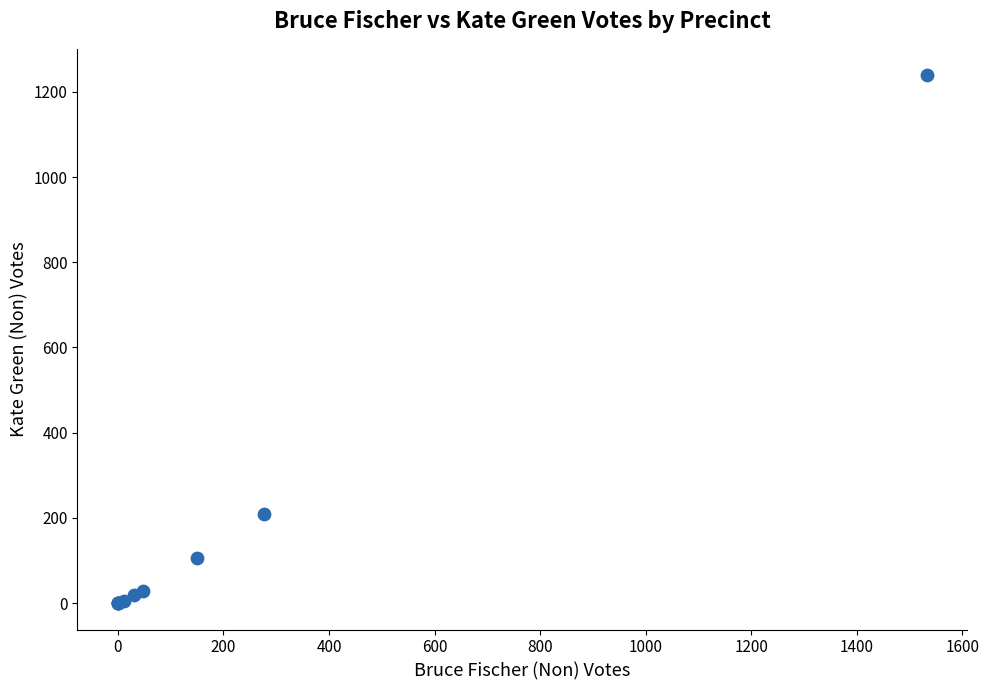

What Y value in the scatter plot is closest to 619?

210